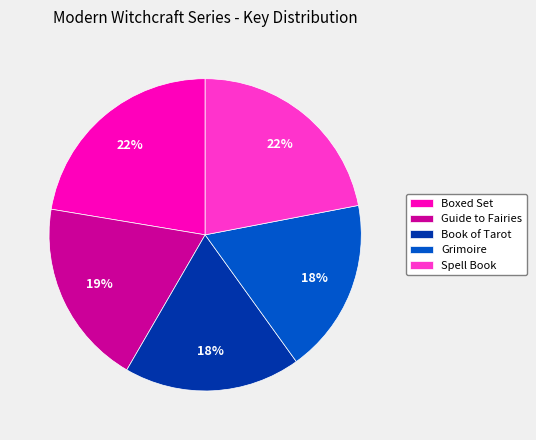

The Spell Book slice represents 22% of the pie. True or false?

True